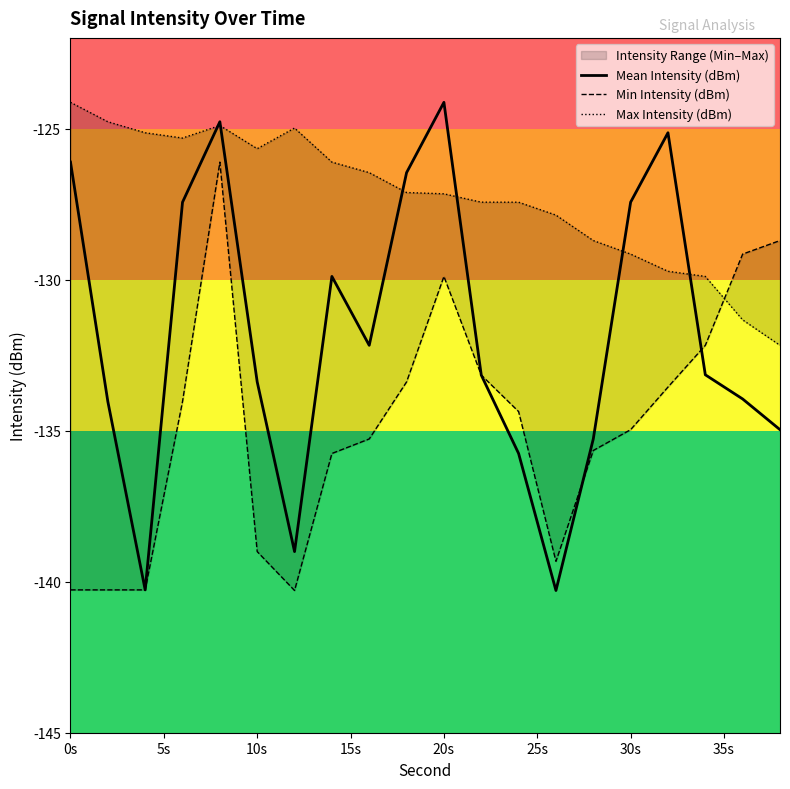

Rank the series by their maximum value, from highest to lowest.

Mean Intensity (dBm), Max Intensity (dBm), Min Intensity (dBm)